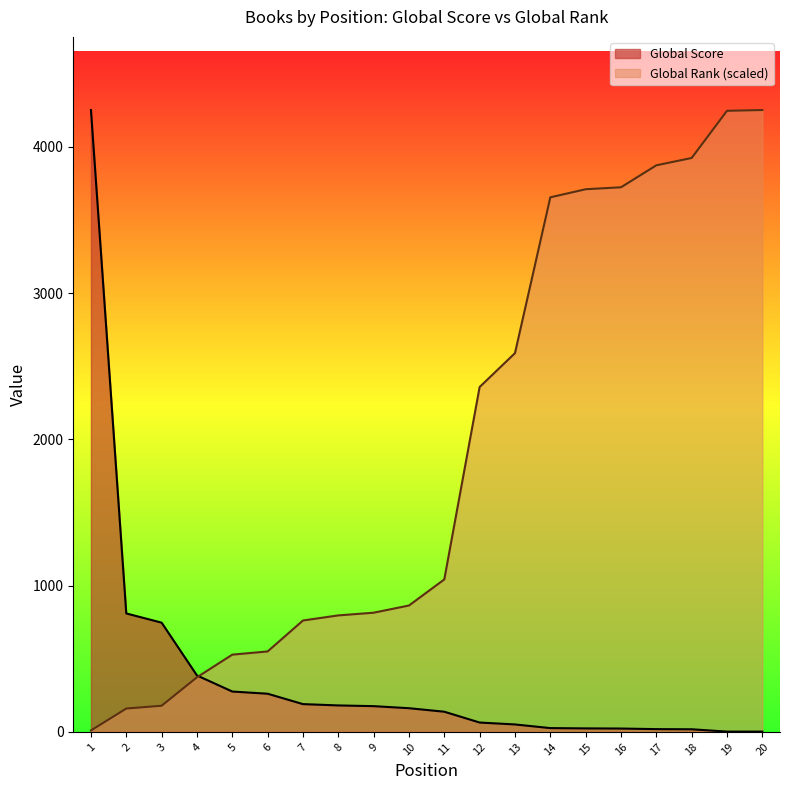

True or false: Global Rank has more than 1 interior local peaks.

False